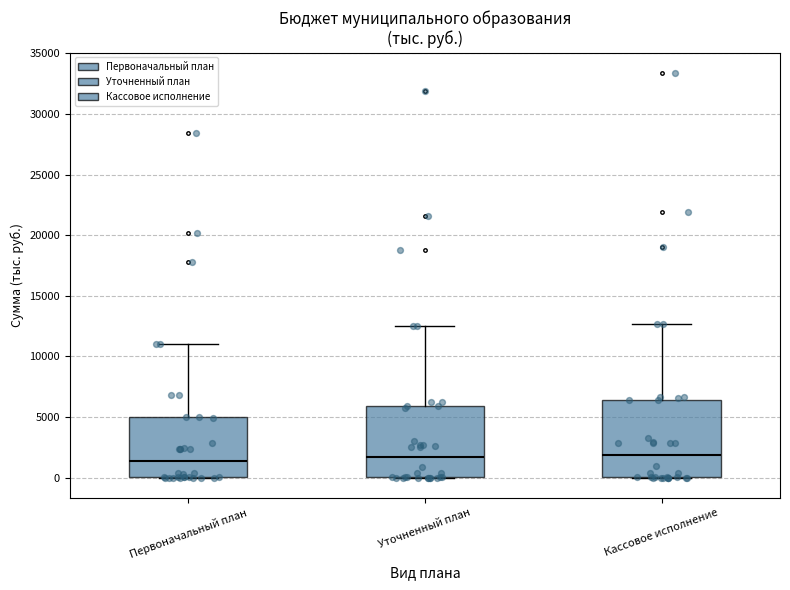

Reading left to right, read every box against the y-axis: the position of its median line, the range the box covers, and the ends of its whiskers. The values are not printed on the chart, so give them approximately, as read against the axis.

Первоначальный план: median 1500, box 0 to 5000, whiskers 0 to 11000
Уточненный план: median 1500, box 0 to 6000, whiskers 0 to 12500
Кассовое исполнение: median 2000, box 0 to 6500, whiskers 0 to 12500